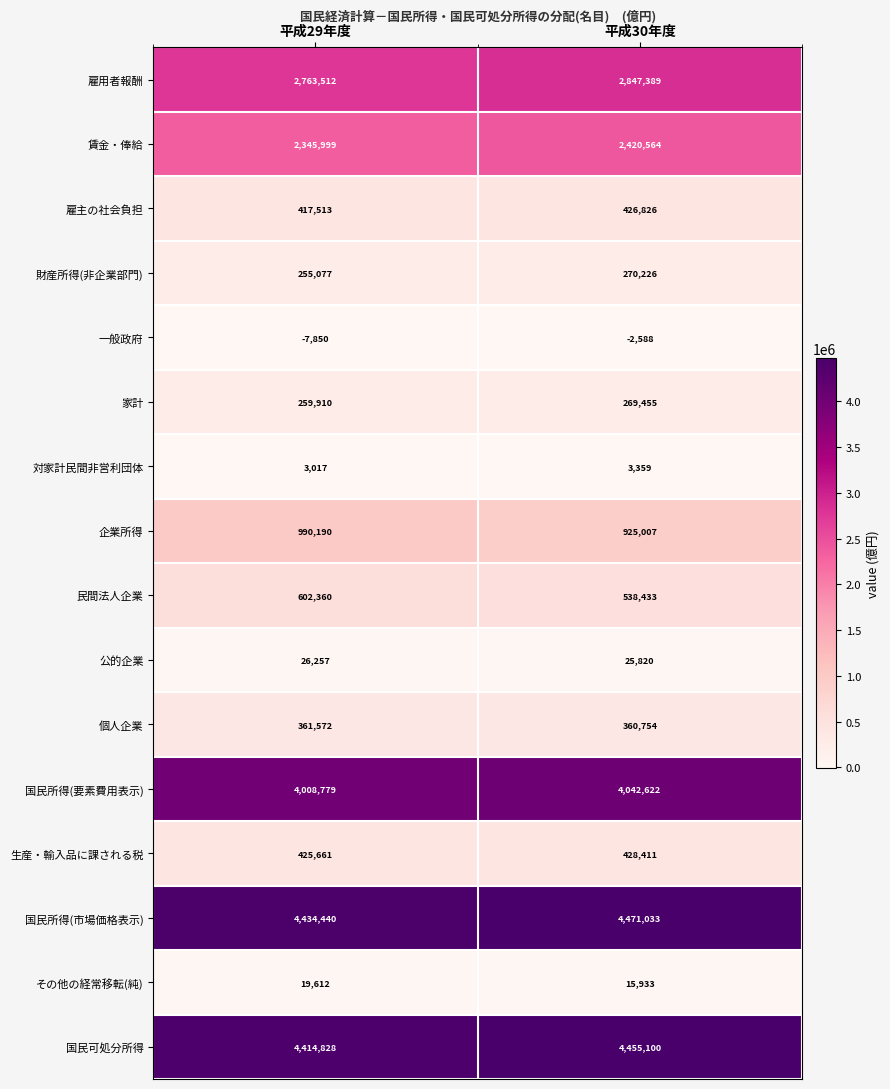

What is the difference between the highest and lowest values at 平成30年度?

4473621